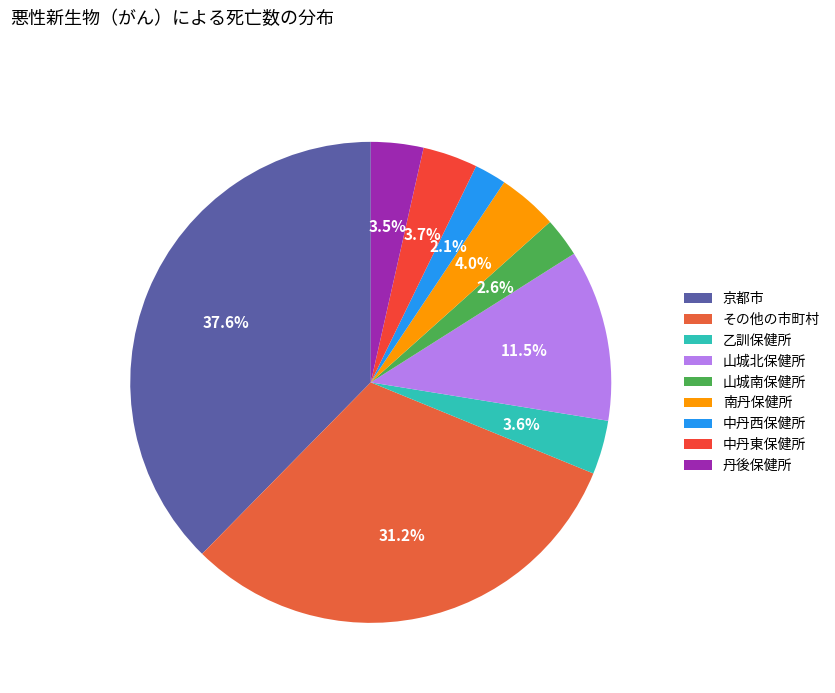

Is there any slice that represents more than half of the pie?

No